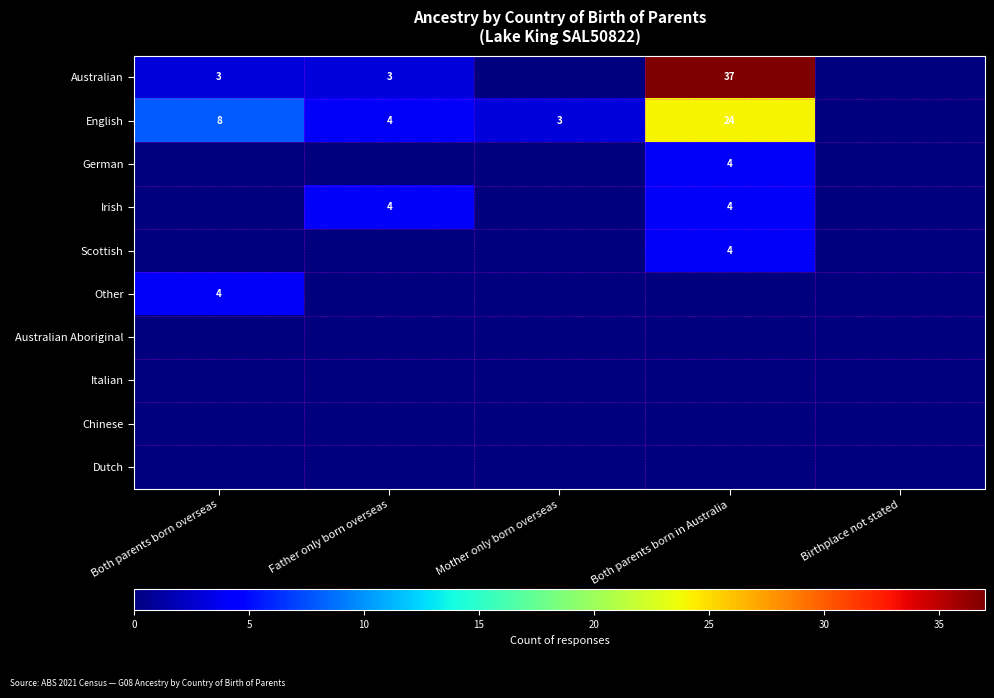

Is it true that Irish equals 4 at Both parents born in Australia?

True